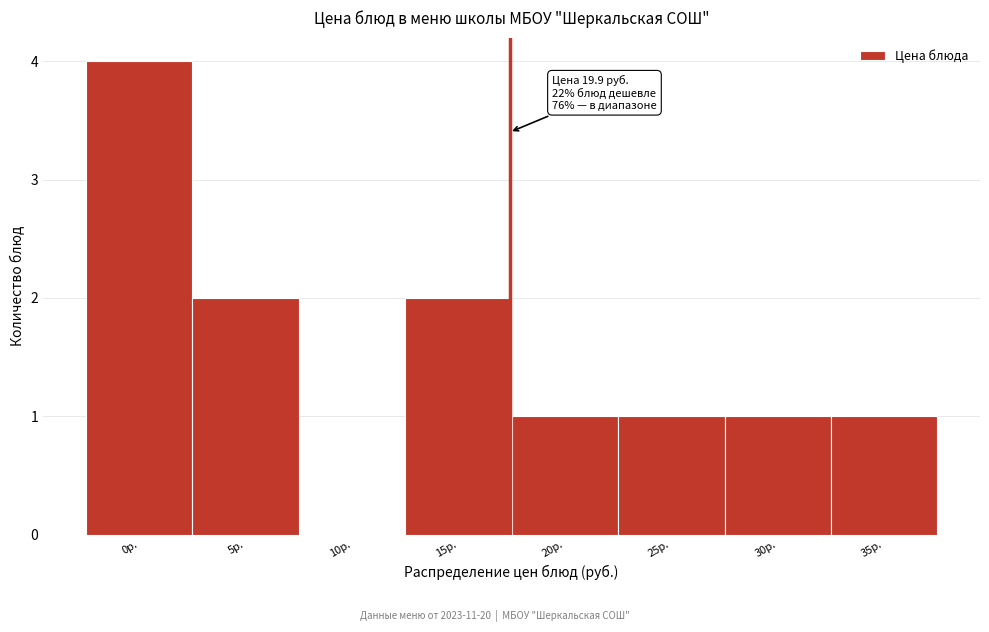

Reading left to right, what are all the values shown in this chart?

0р.=4	5р.=2	10р.=0	15р.=2	20р.=1	25р.=1	30р.=1	35р.=1